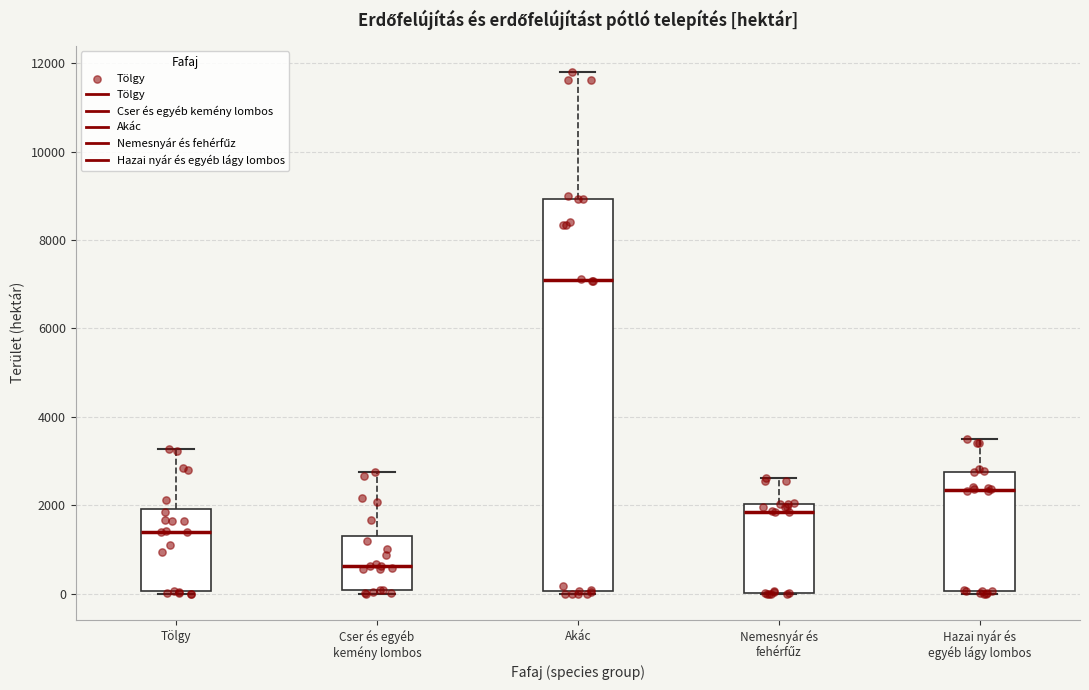

Comparing the boxes themselves (not the whiskers), which one is the tallest?

Akác